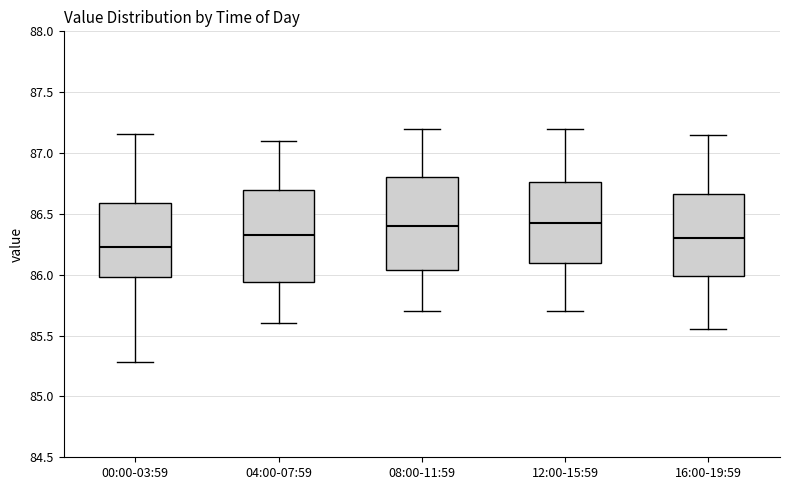

Reading left to right, read every box against the y-axis: the position of its median line, the range the box covers, and the ends of its whiskers. The values are not printed on the chart, so give them approximately, as read against the axis.

00:00-03:59: median 86.25, box 86.00 to 86.60, whiskers 85.30 to 87.15
04:00-07:59: median 86.35, box 85.95 to 86.70, whiskers 85.60 to 87.10
08:00-11:59: median 86.40, box 86.05 to 86.80, whiskers 85.70 to 87.20
12:00-15:59: median 86.45, box 86.10 to 86.75, whiskers 85.70 to 87.20
16:00-19:59: median 86.30, box 86.00 to 86.65, whiskers 85.55 to 87.15